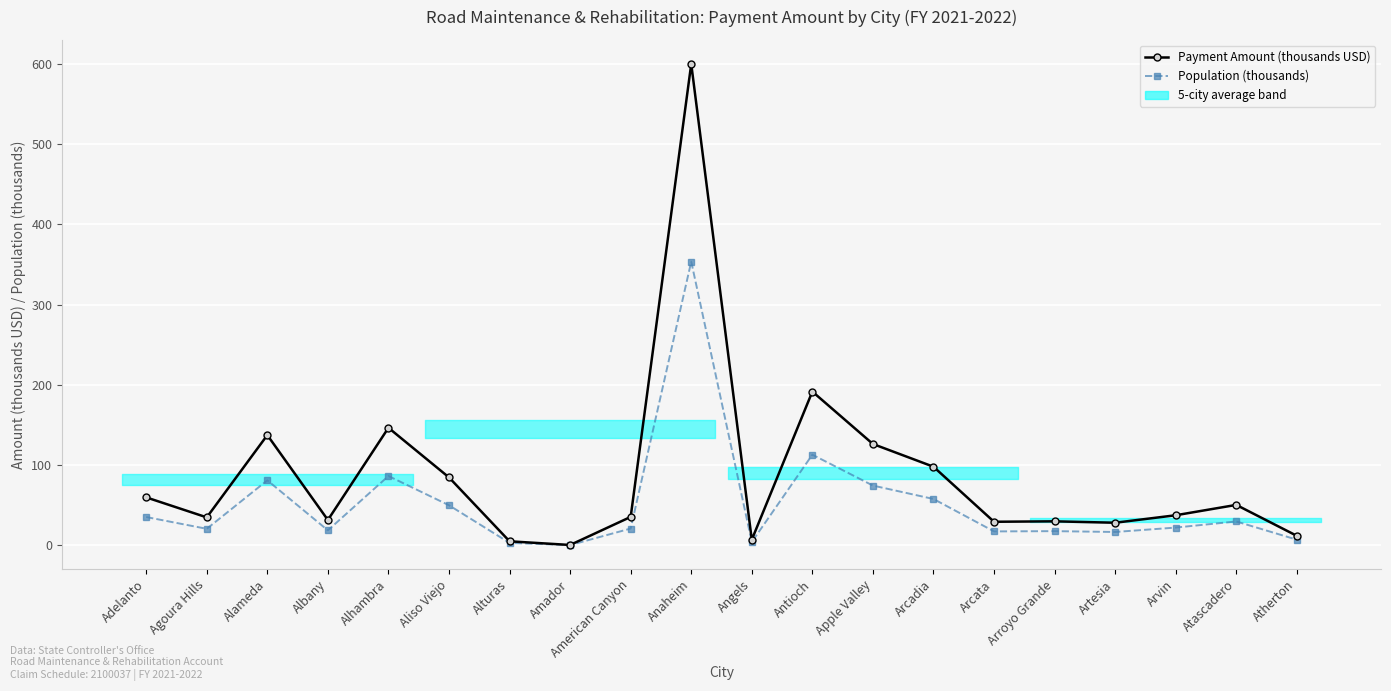

What is the sum of all Payment Amount (thousands USD) values?

1743.2